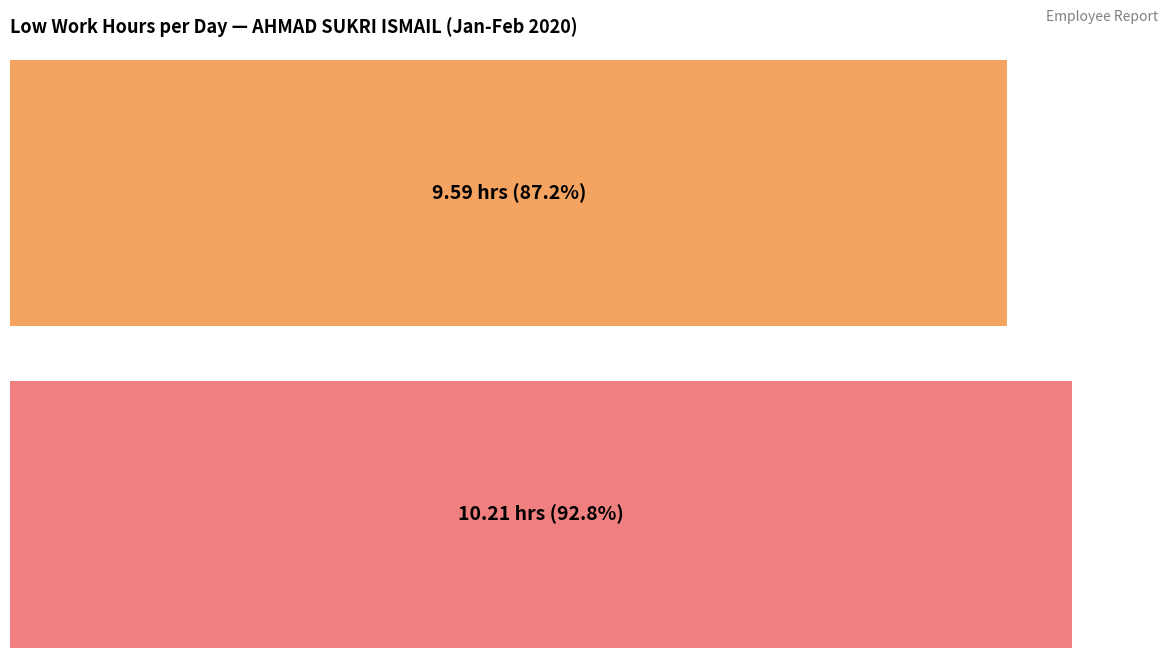

Which has a higher value, 5 or 31?

5